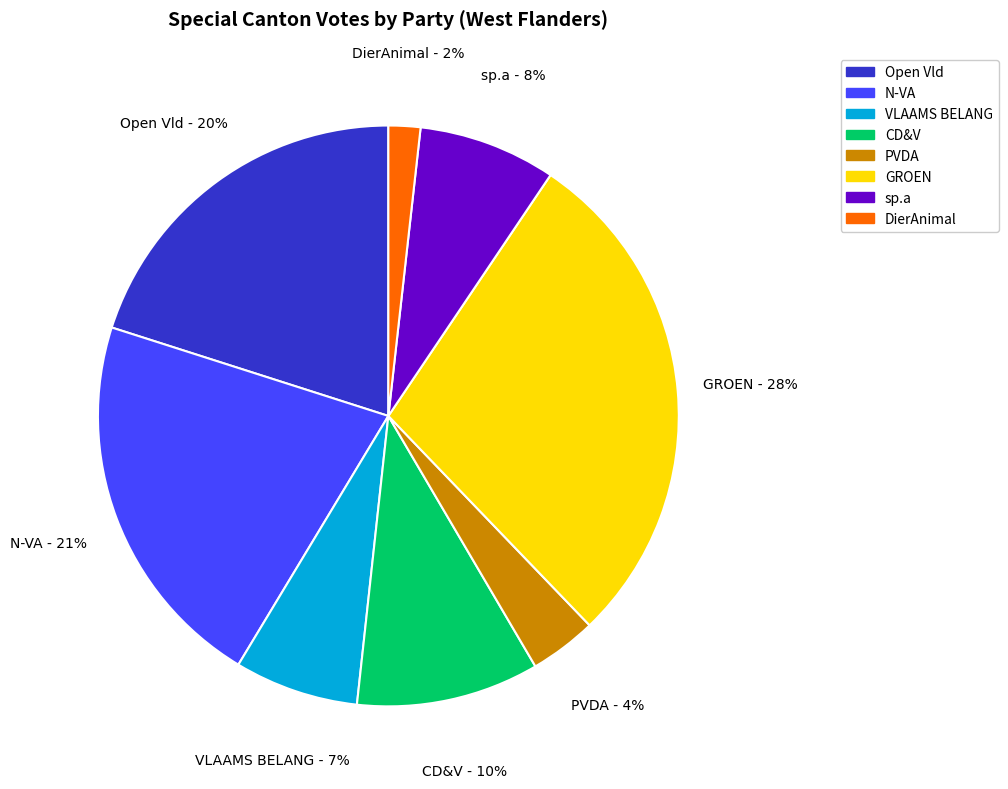

The GROEN slice represents 28% of the pie. True or false?

True